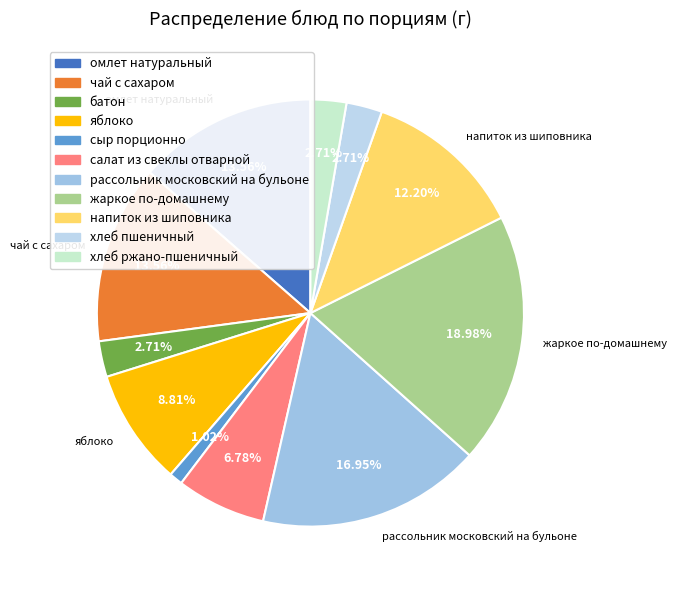

Between рассольник московский на бульоне and салат из свеклы отварной, which is larger?

рассольник московский на бульоне